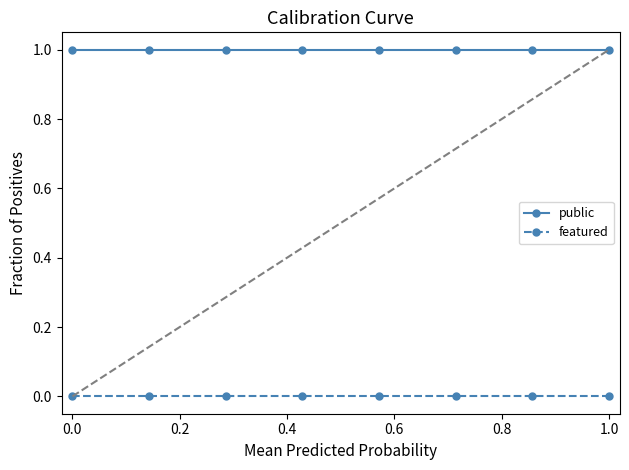

List the series in order of their overall mean, lowest first.

featured, public